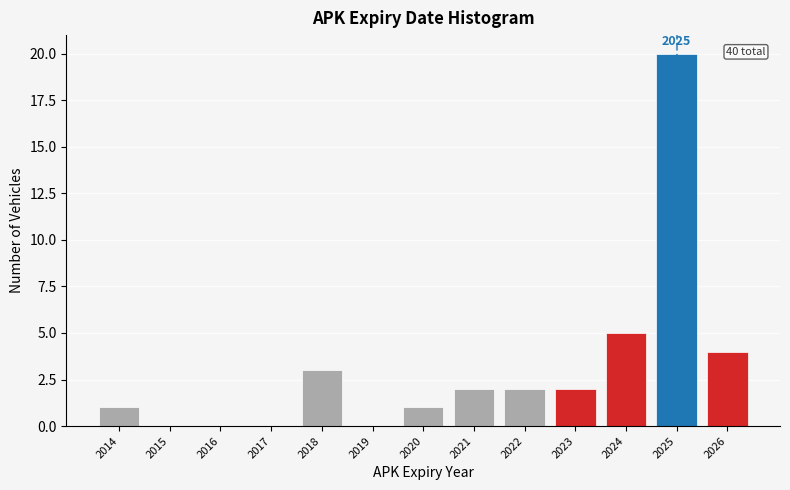

Reading left to right, transcribe all the data shown in this chart.

2014=1	2015=0	2016=0	2017=0	2018=3	2019=0	2020=1	2021=2	2022=2	2023=2	2024=5	2025=20	2026=4